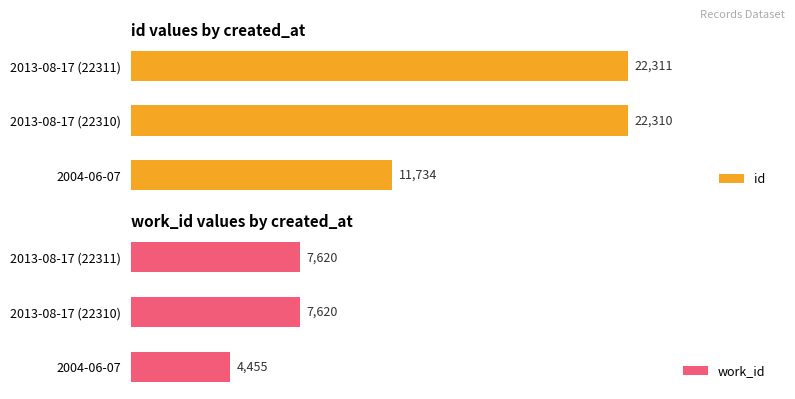

Does the chart contain stacked bars?

No